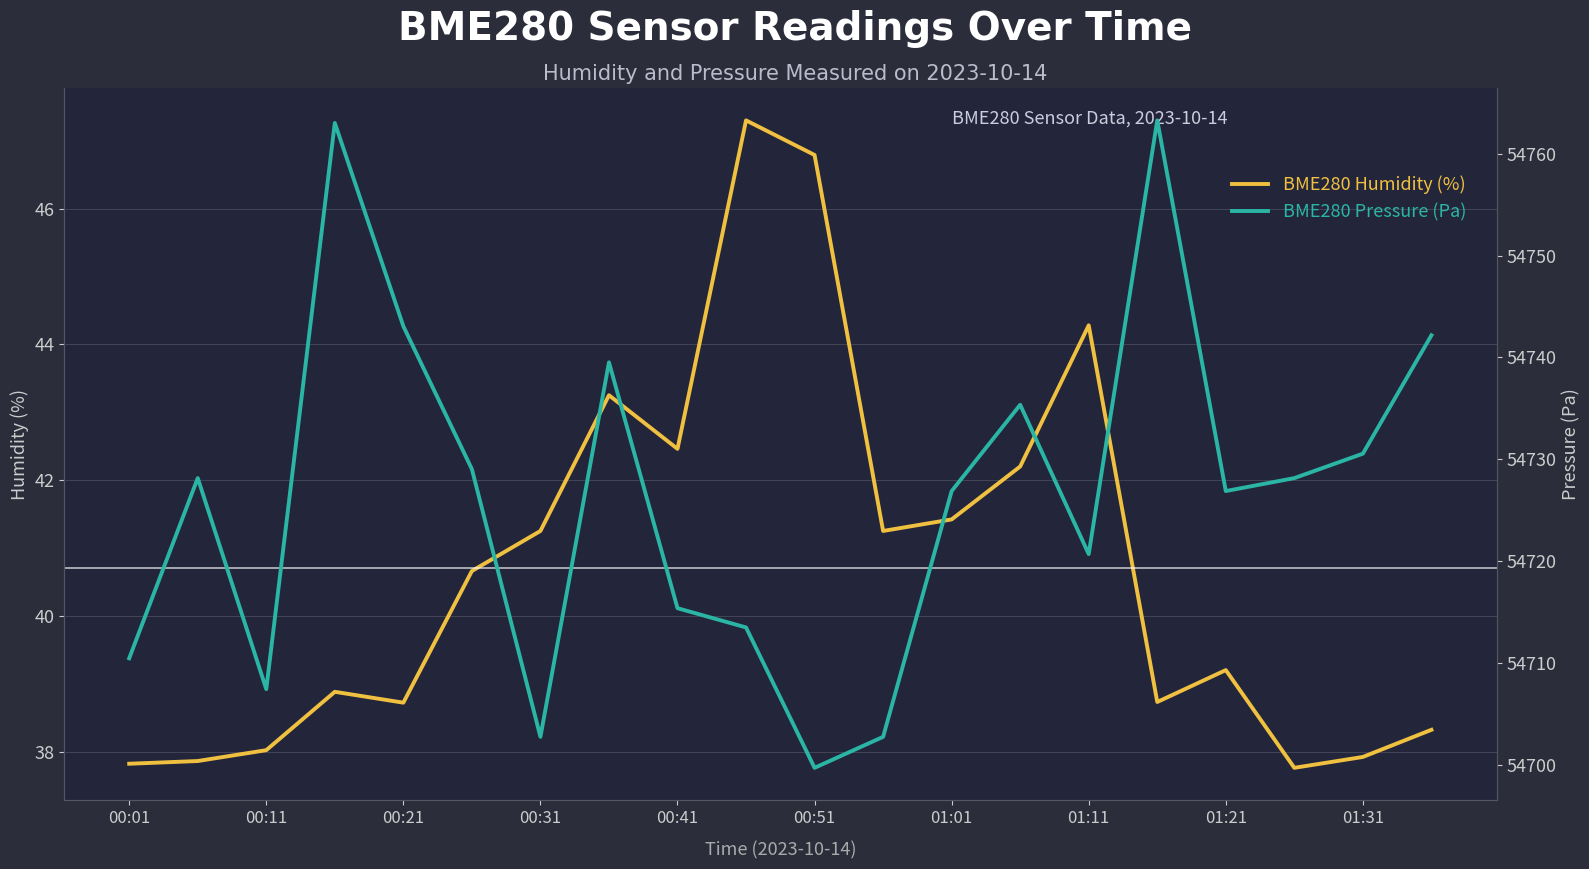

True or false: BME280 Pressure (Pa) and BME280 Humidity (%) intersect in this chart.

False